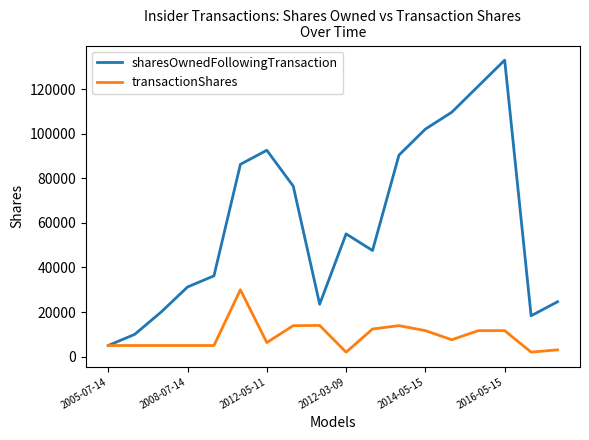

Which series has the largest range (max minus min)?

sharesOwnedFollowingTransaction